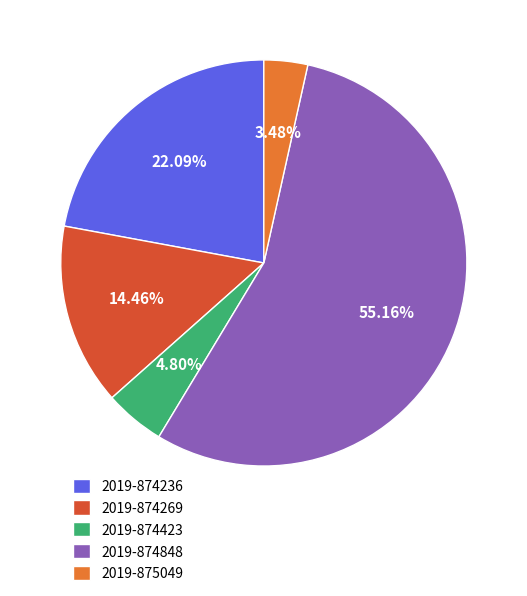

What percentage is the 2019-874269 slice, to the nearest percent?

14%